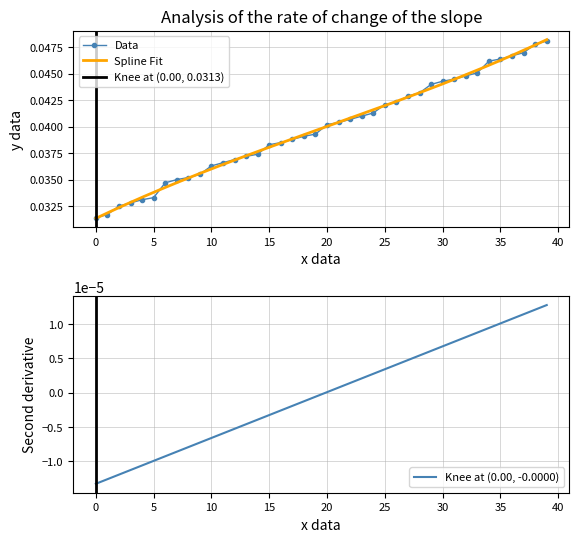

How many Data values are between 0 and 1?

40